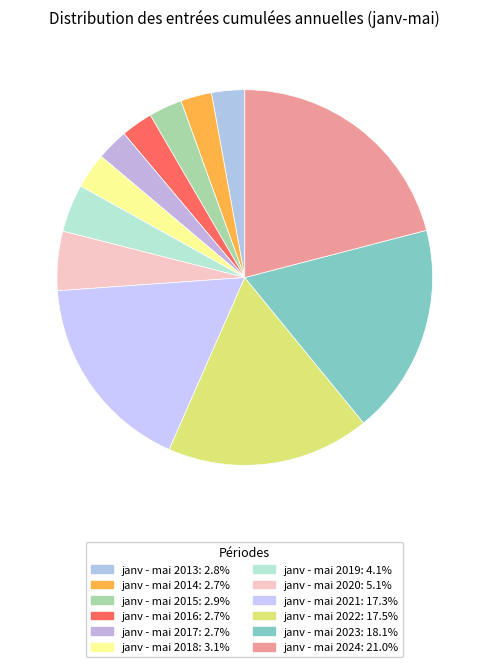

Does janv - mai 2016 account for over 50% of the chart?

No